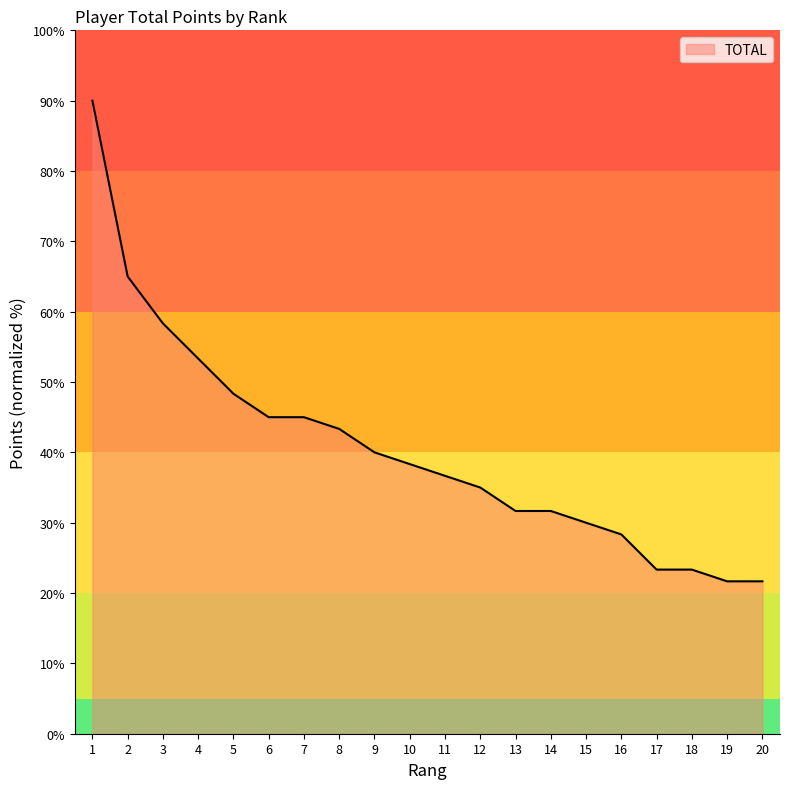

Count the number of values greater than 38.

10